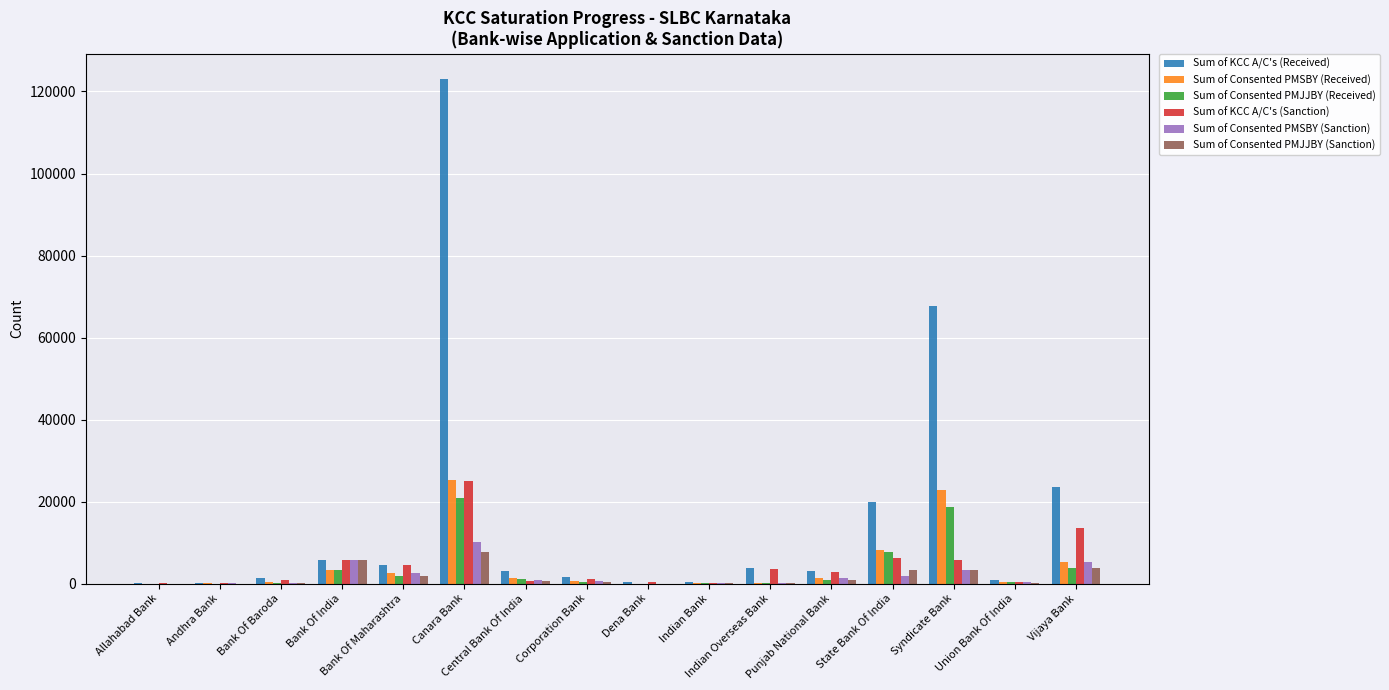

Which series has the largest total across all categories?

Sum of KCC A/C's (Received)